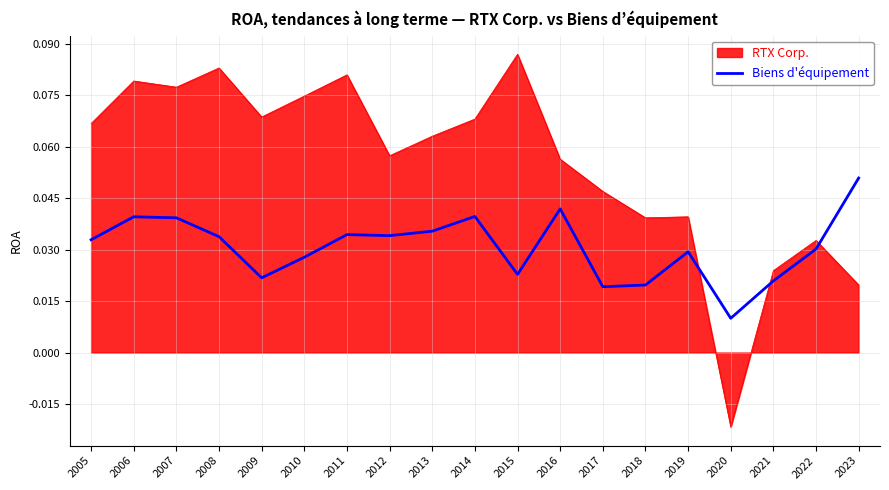

The value of RTX Corp. at 2011 is 0.0. True or false?

False